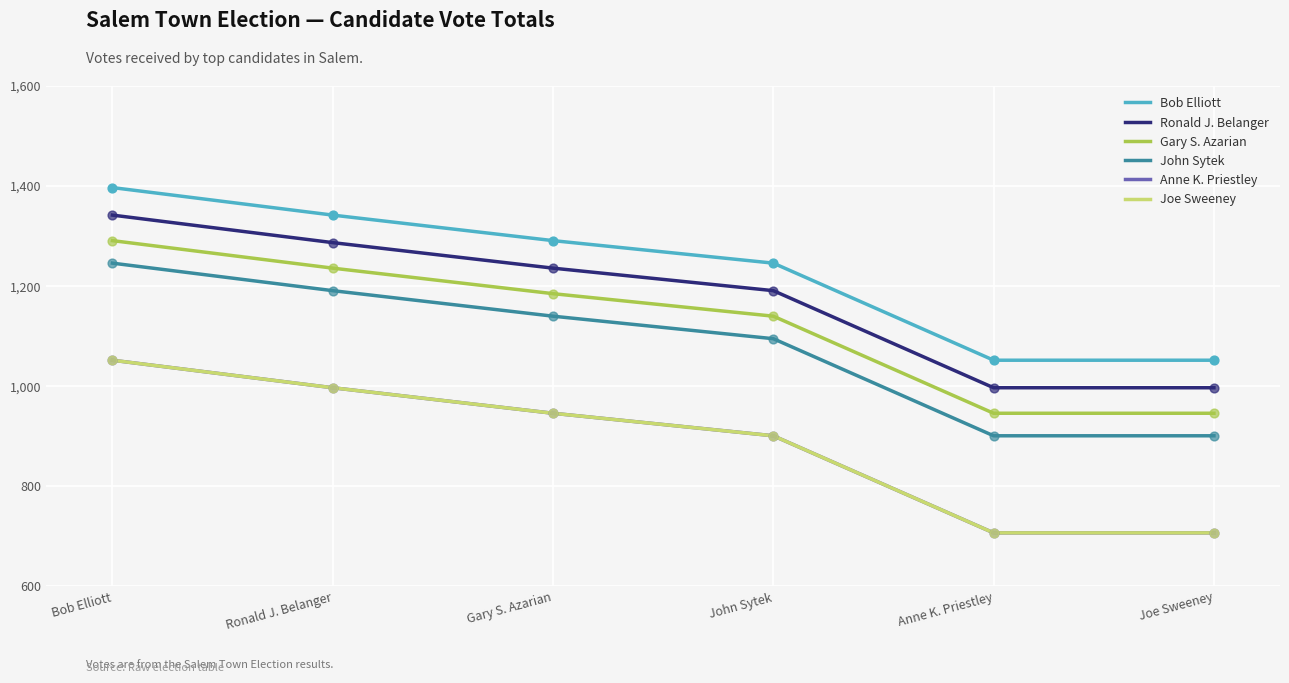

What are all the series names shown in the legend?

Bob Elliott, Ronald J. Belanger, Gary S. Azarian, John Sytek, Anne K. Priestley, Joe Sweeney